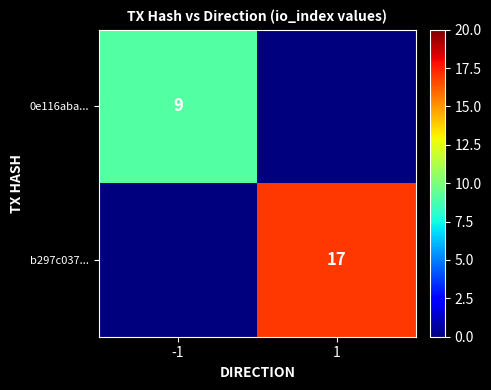

The b297c037... series shows 5 at 1. True or false?

False